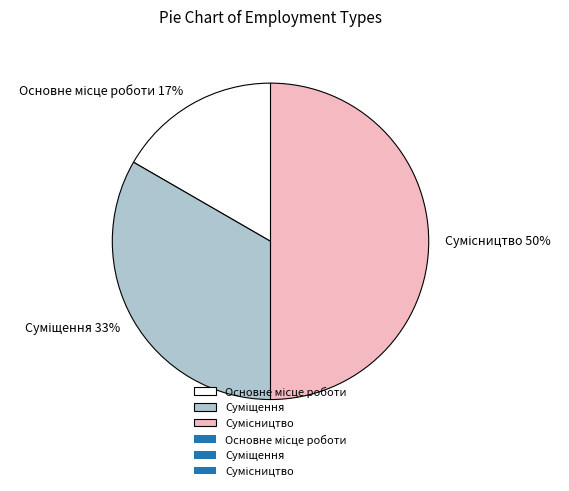

To the nearest percent, what is the average slice percentage?

33%